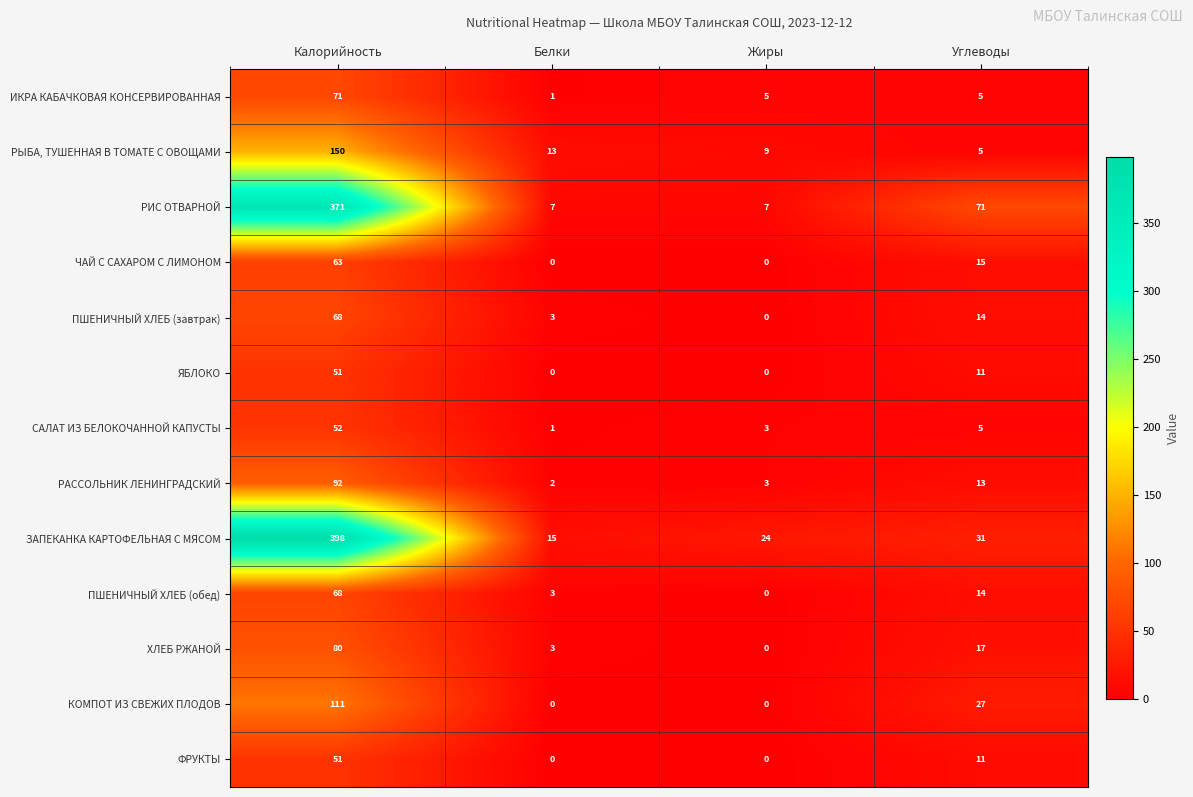

How many categories are shown in the chart?

4